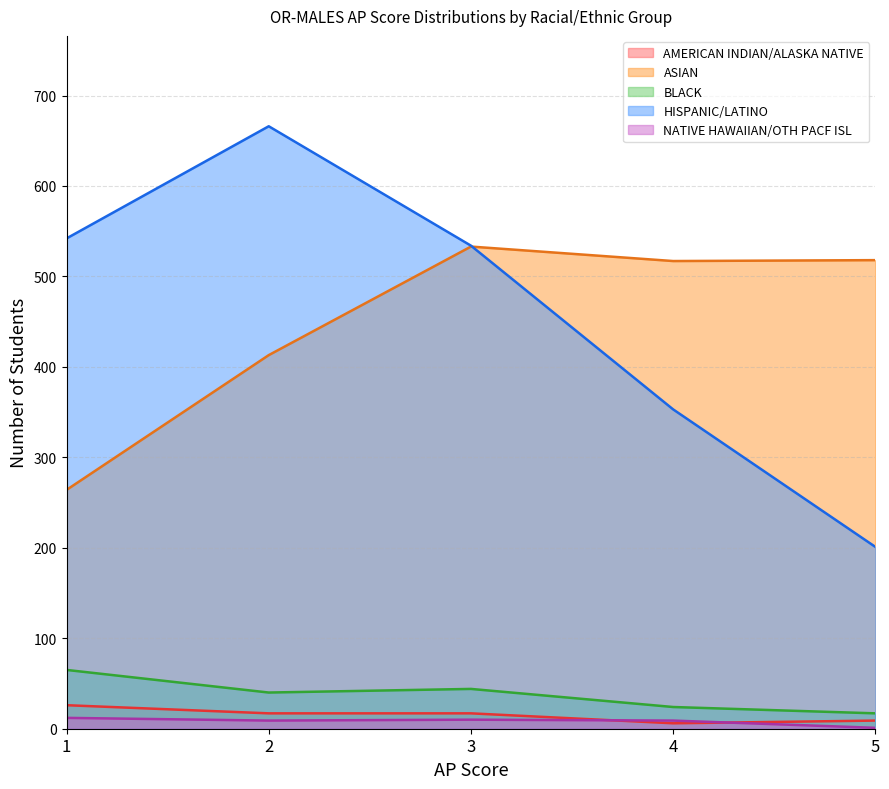

Reading left to right, what are all the values shown in this chart?

AMERICAN INDIAN/ALASKA NATIVE: 1=26	2=17	3=17	4=6	5=9
ASIAN: 1=264	2=413	3=533	4=517	5=518
BLACK: 1=65	2=40	3=44	4=24	5=17
HISPANIC/LATINO: 1=542	2=666	3=534	4=353	5=201
NATIVE HAWAIIAN/OTH PACF ISL: 1=12	2=9	3=10	4=9	5=1